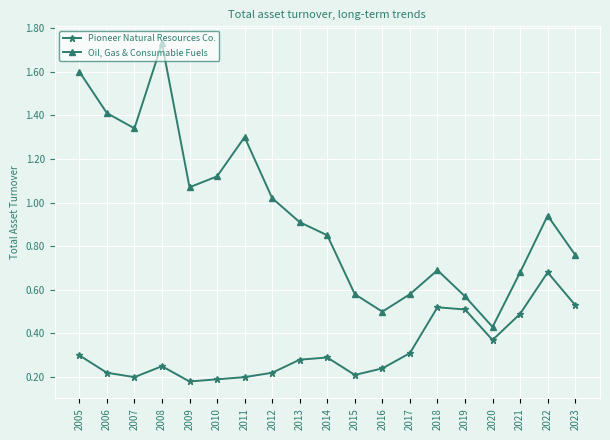

At which label does Pioneer Natural Resources Co. reach its peak?

2022